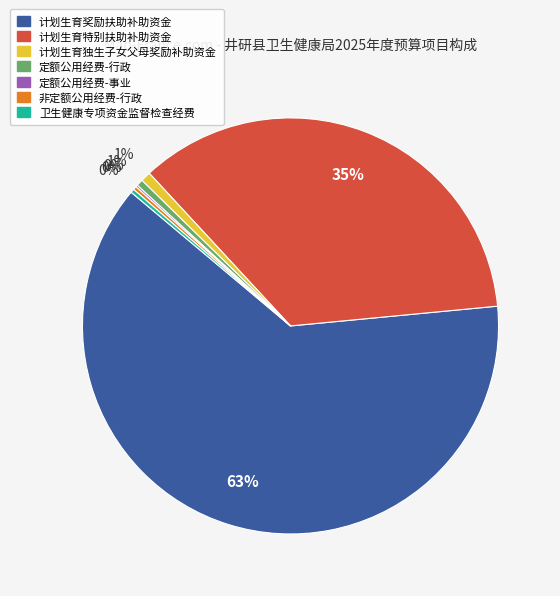

The 计划生育奖励扶助补助资金 slice represents 63% of the pie. True or false?

True